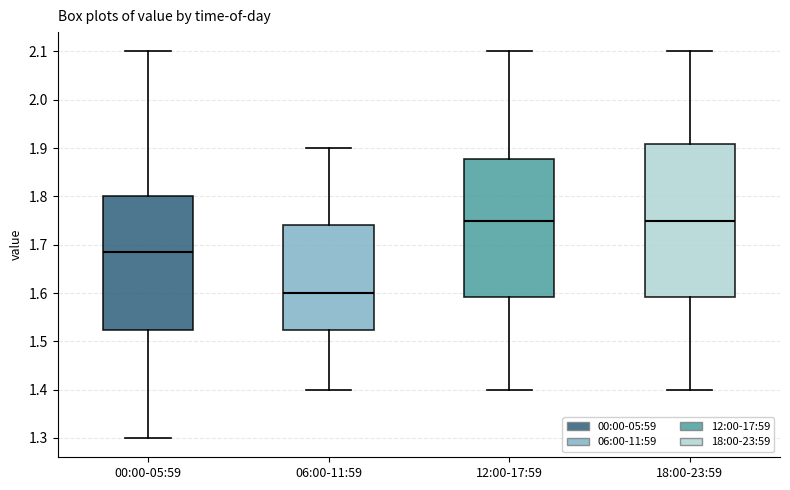

Comparing the boxes themselves (not the whiskers), which one is the tallest?

18:00-23:59